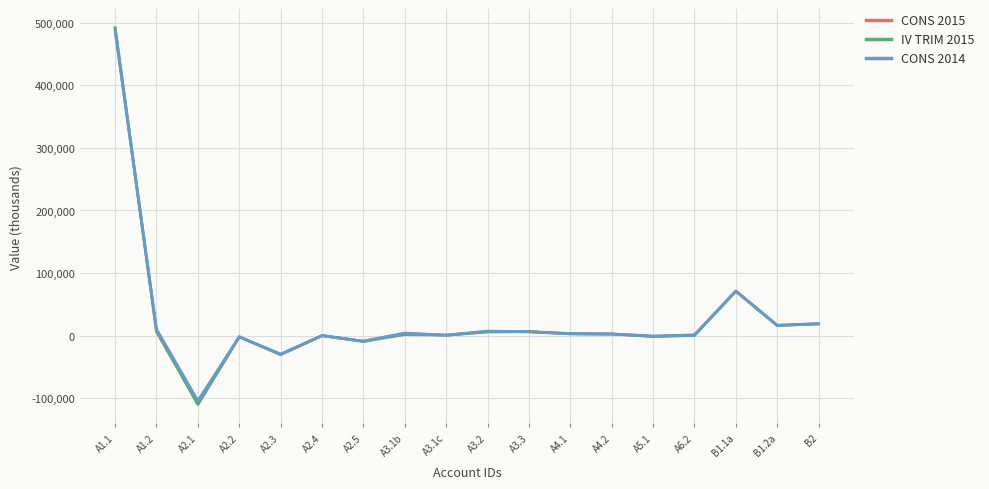

At which category does IV TRIM 2015 reach its first local valley?

A2.1